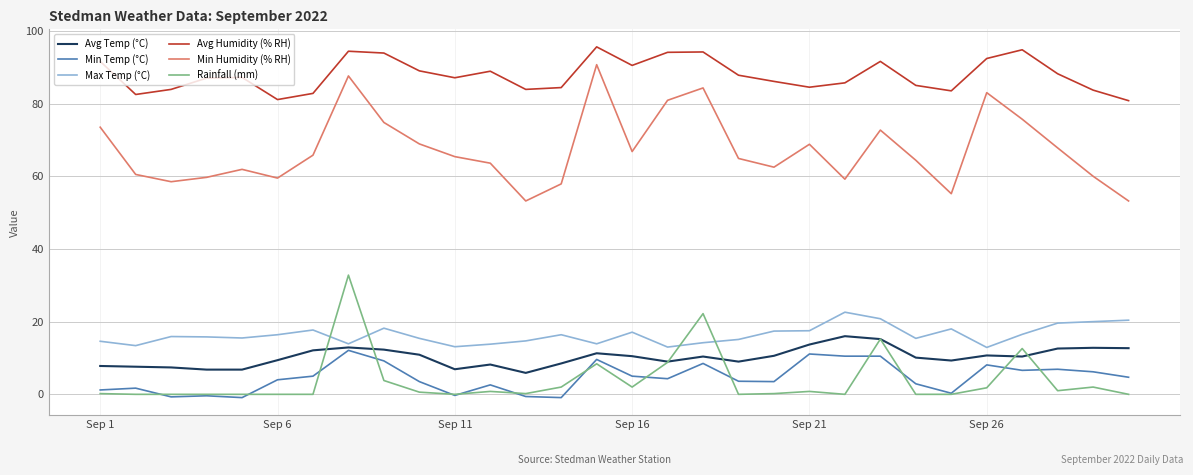

What are all the series names shown in the legend?

Avg Temp (°C), Min Temp (°C), Max Temp (°C), Avg Humidity (% RH), Min Humidity (% RH), Rainfall (mm)